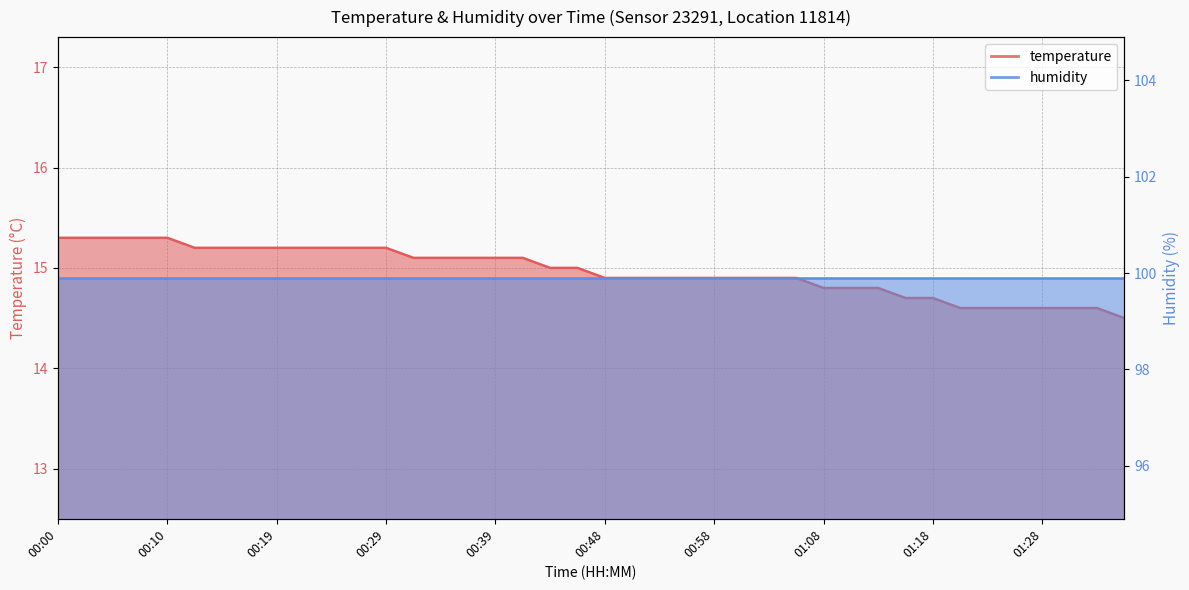

Where does the data first go above 15?

00:00